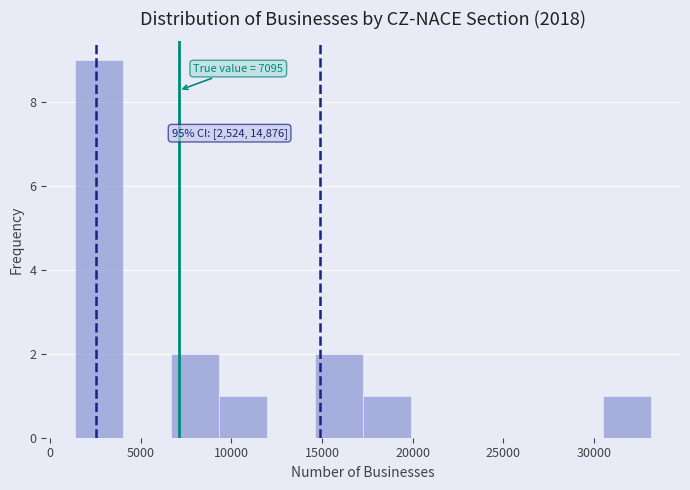

Over which range of the x-axis is the bar tallest?

1500 to 4000